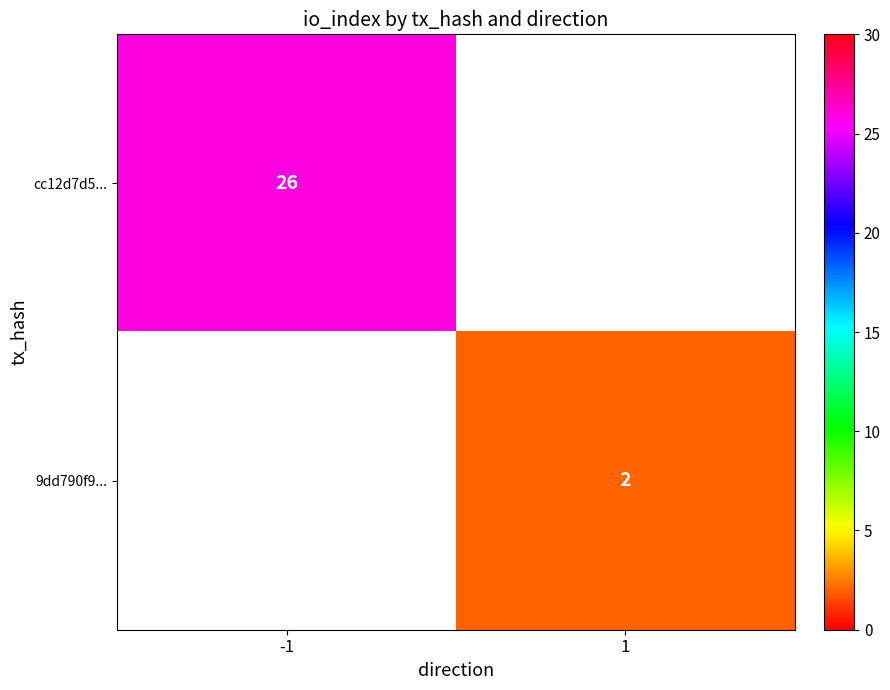

Is the value of 9dd790f9... at 1 greater than the value of cc12d7d5... at -1?

No